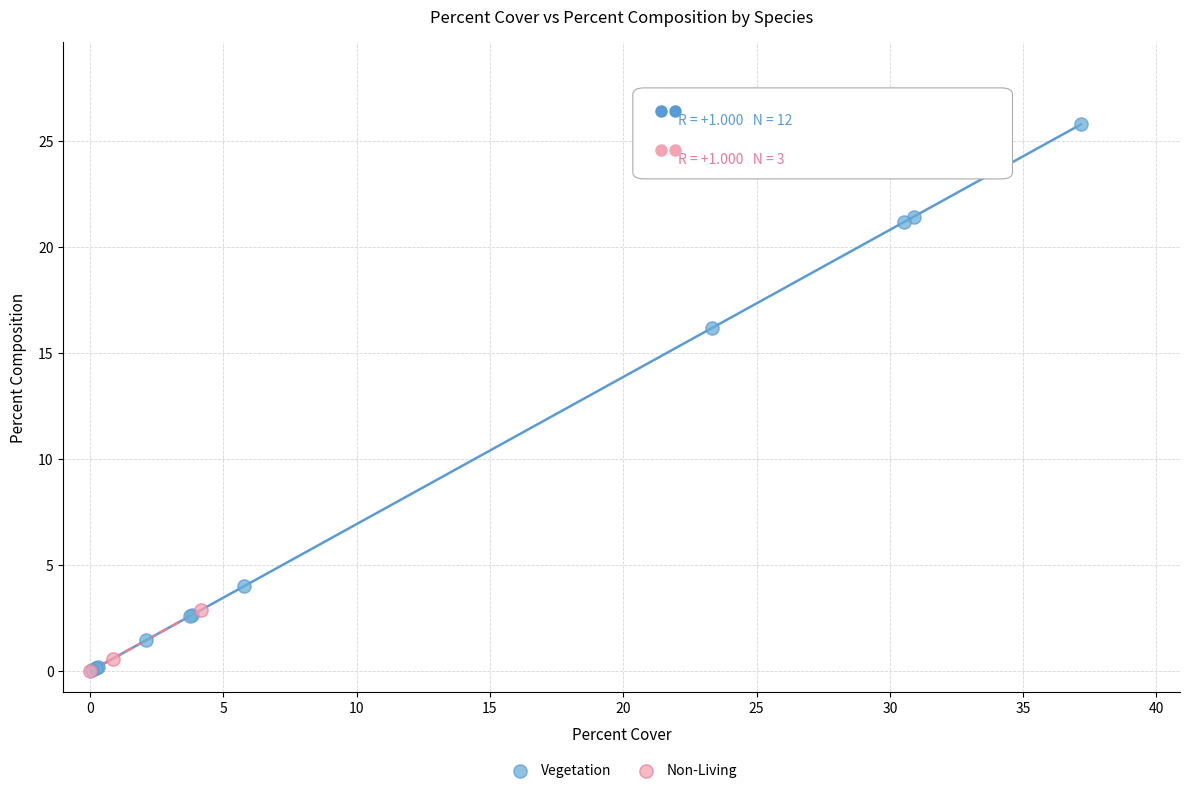

Which series has the largest Y range (max minus min)?

Vegetation